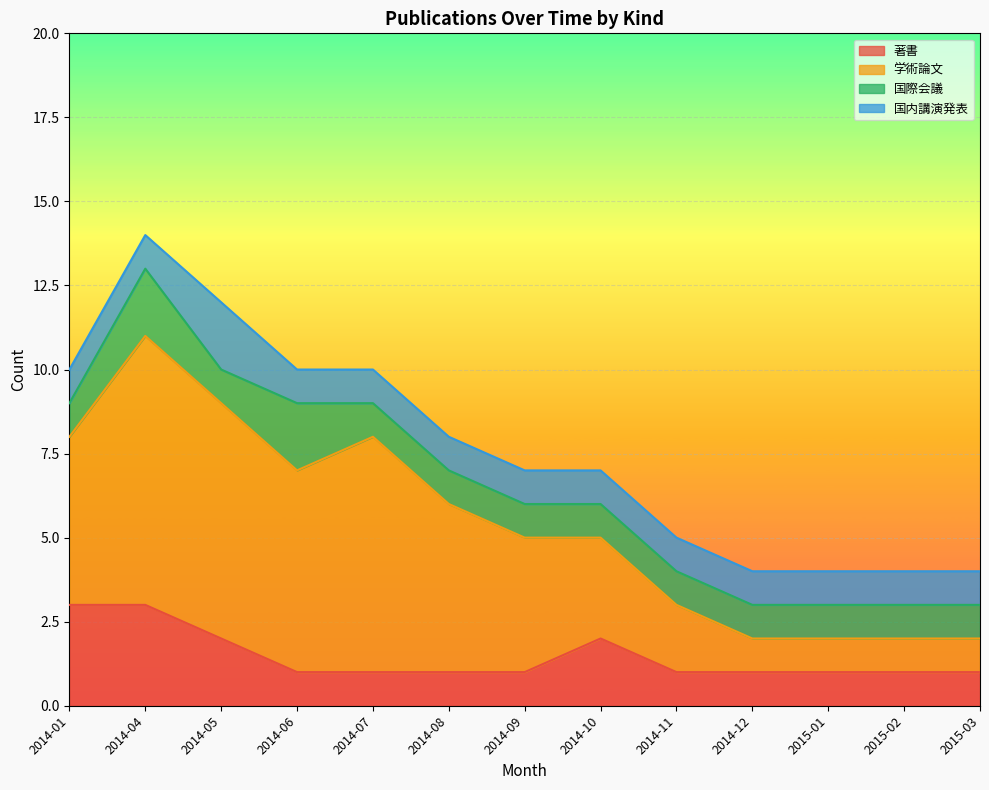

True or false: 国際会議 has a value of 3 at 2014-04.

False